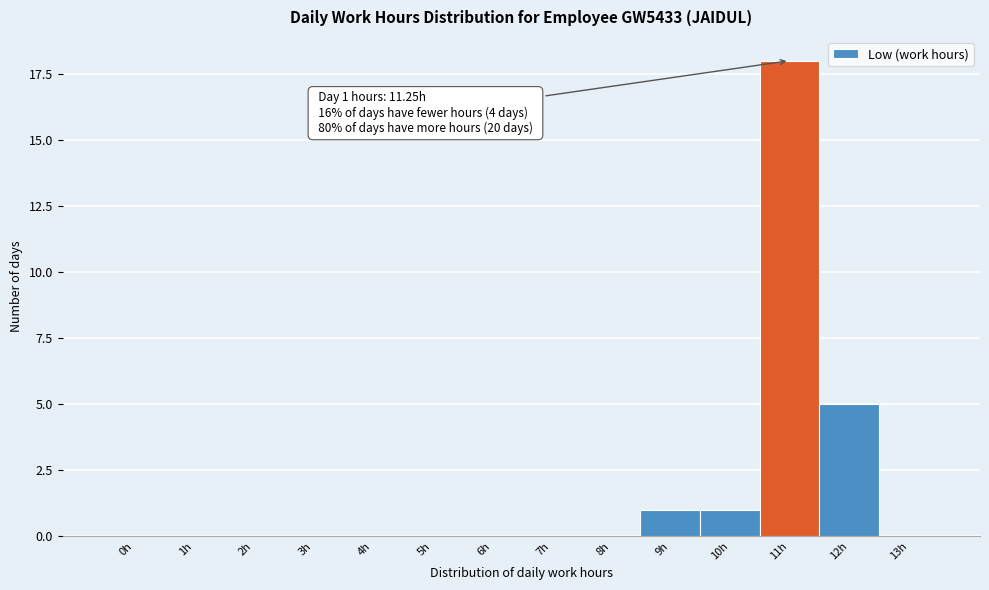

Reading left to right, list all the values displayed in this chart.

0h=0	1h=0	2h=0	3h=0	4h=0	5h=0	6h=0	7h=0	8h=0	9h=1	10h=1	11h=18	12h=5	13h=0